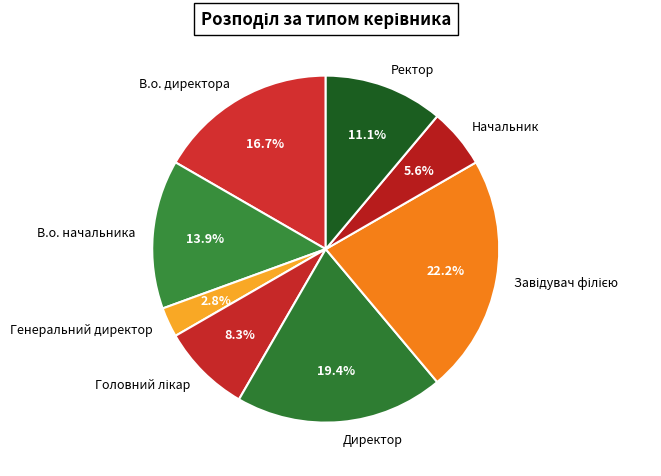

To the nearest percent, what percentage of the pie is Генеральний директор?

3%